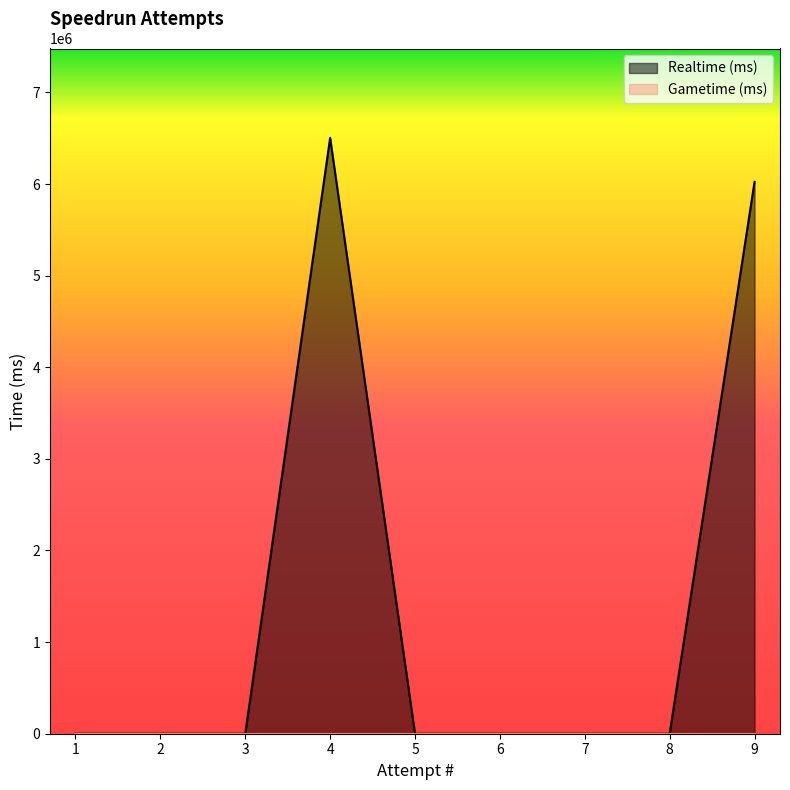

Which has a higher value, 6 or 5?

6